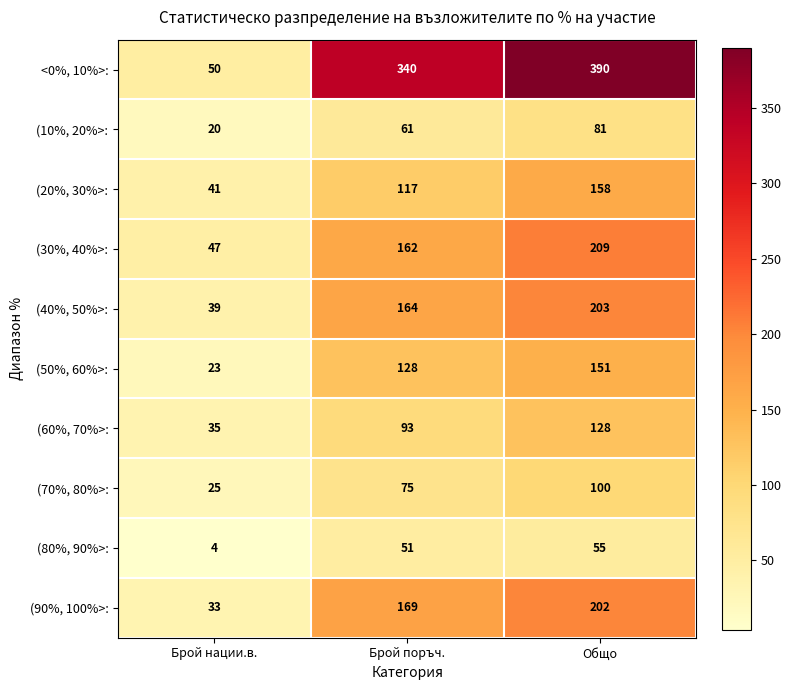

The (50%, 60%>: series shows 128 at Брой поръч.. True or false?

True